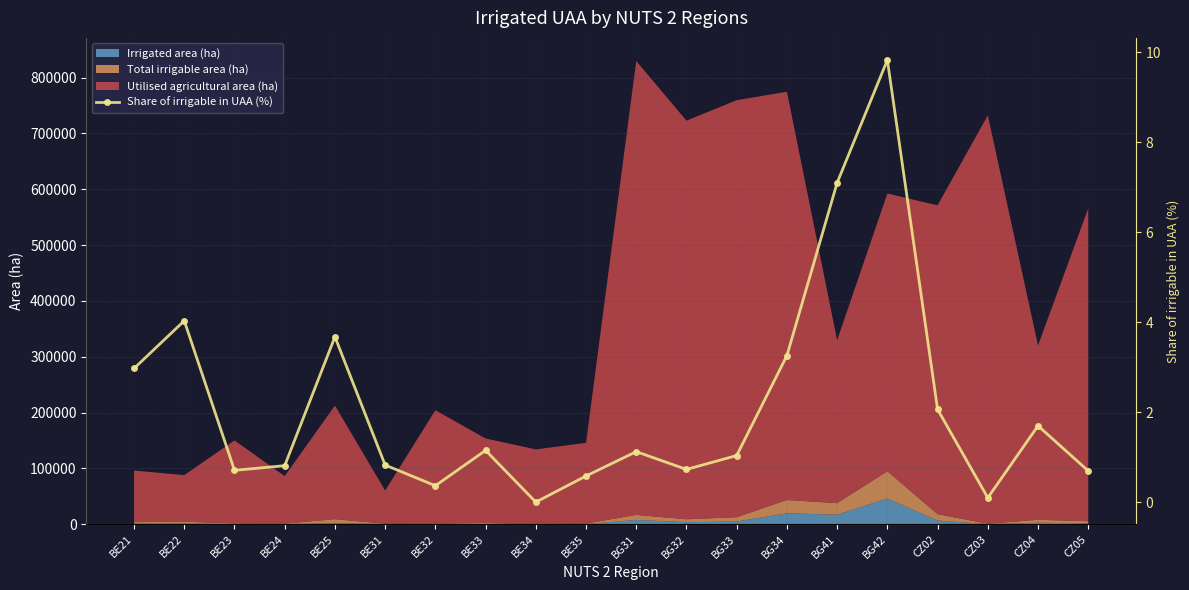

The value at BE31 is 1.3. True or false?

False